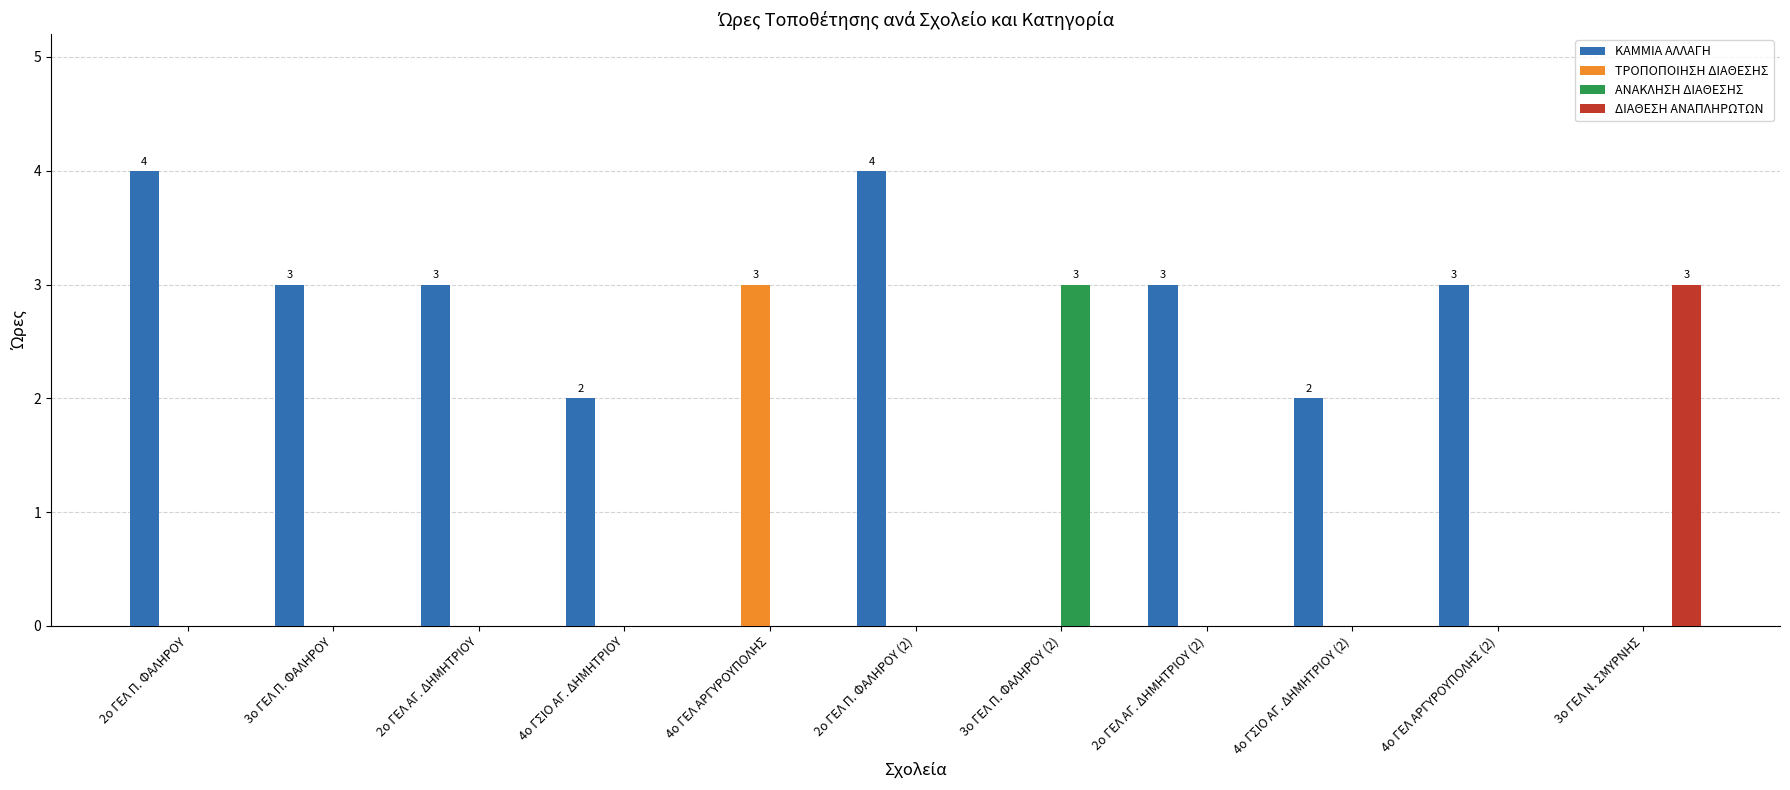

How many categories are shown in the chart?

11